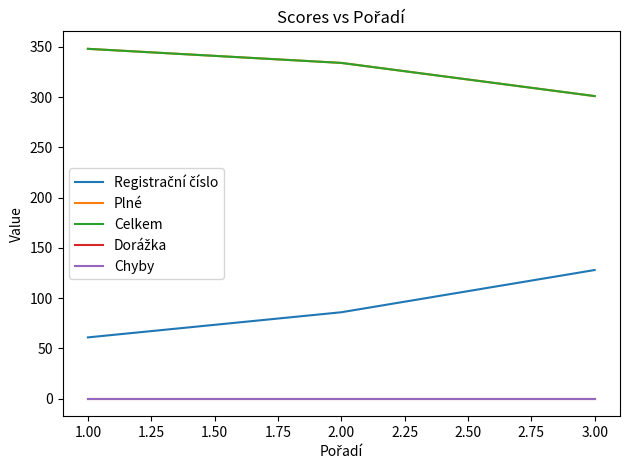

Is this an area chart (filled region under the line)?

No